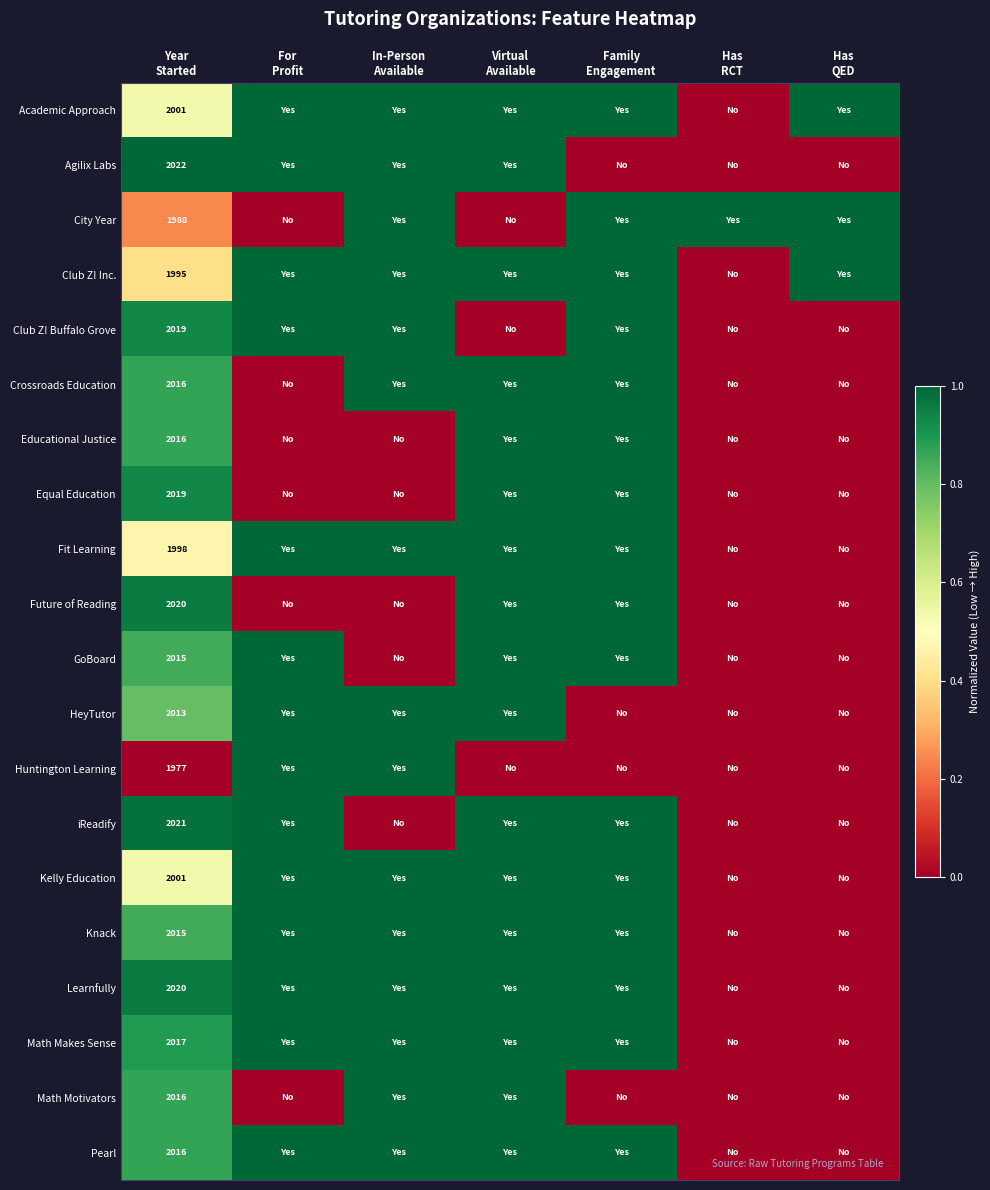

Which series changed the most between Year Started and For Profit?

Huntington Learning